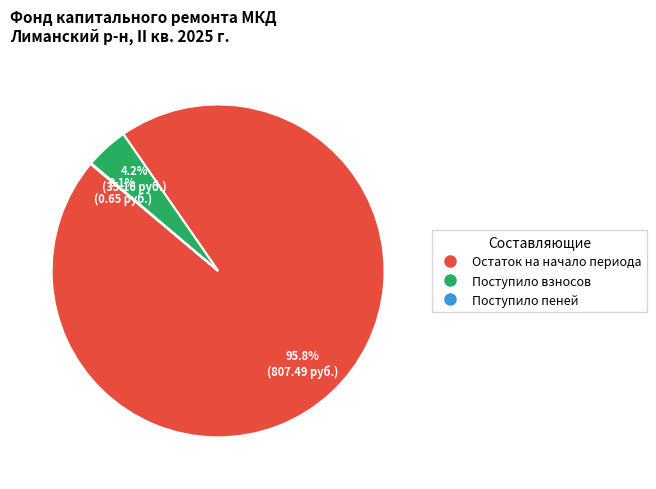

To the nearest percent, what is the difference between the largest and smallest slice percentages?

96%